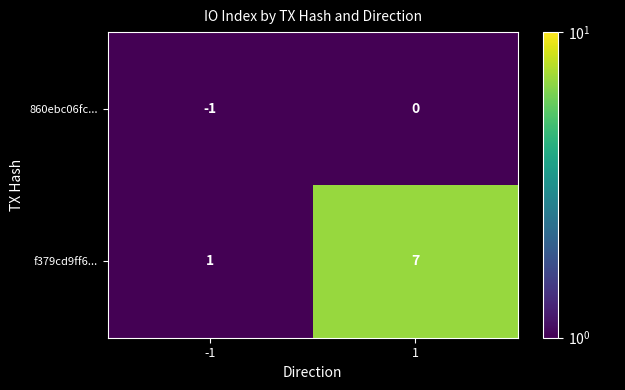

Count the number of data series in this chart.

2